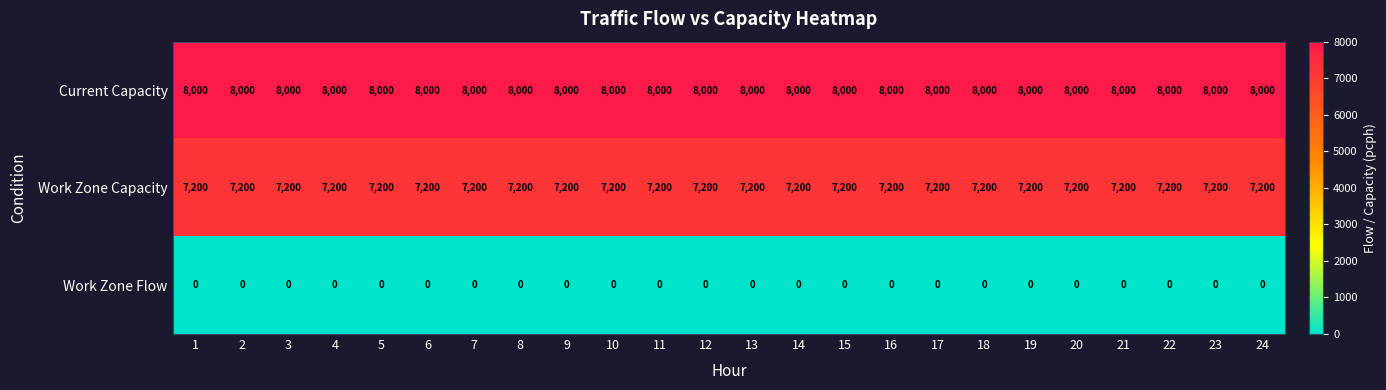

Is the value of Work Zone Flow at 5 greater than the value of Work Zone Capacity at 23?

No